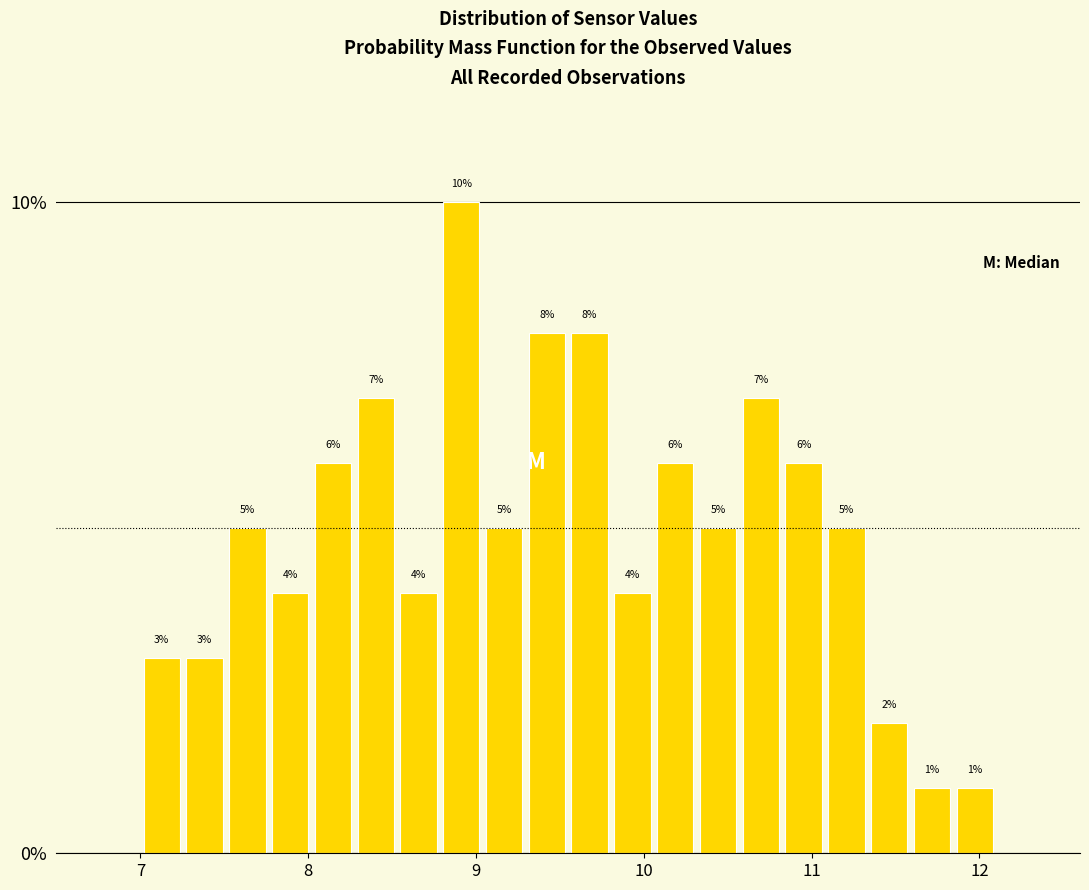

Around what value on the x-axis is the tallest bar? Give the approximate position of its centre, as read against the axis.

8.9